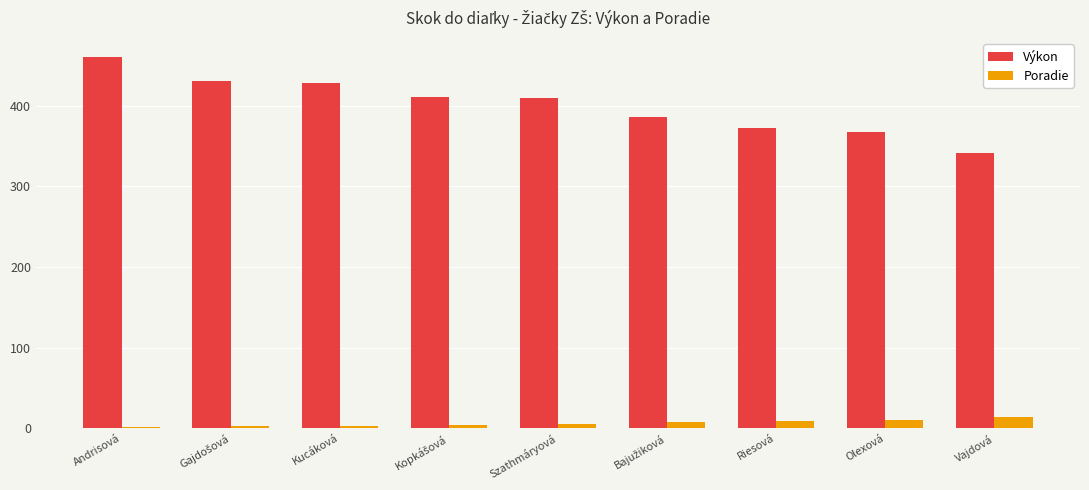

Which category has the highest value in the Výkon series?

Andrisová